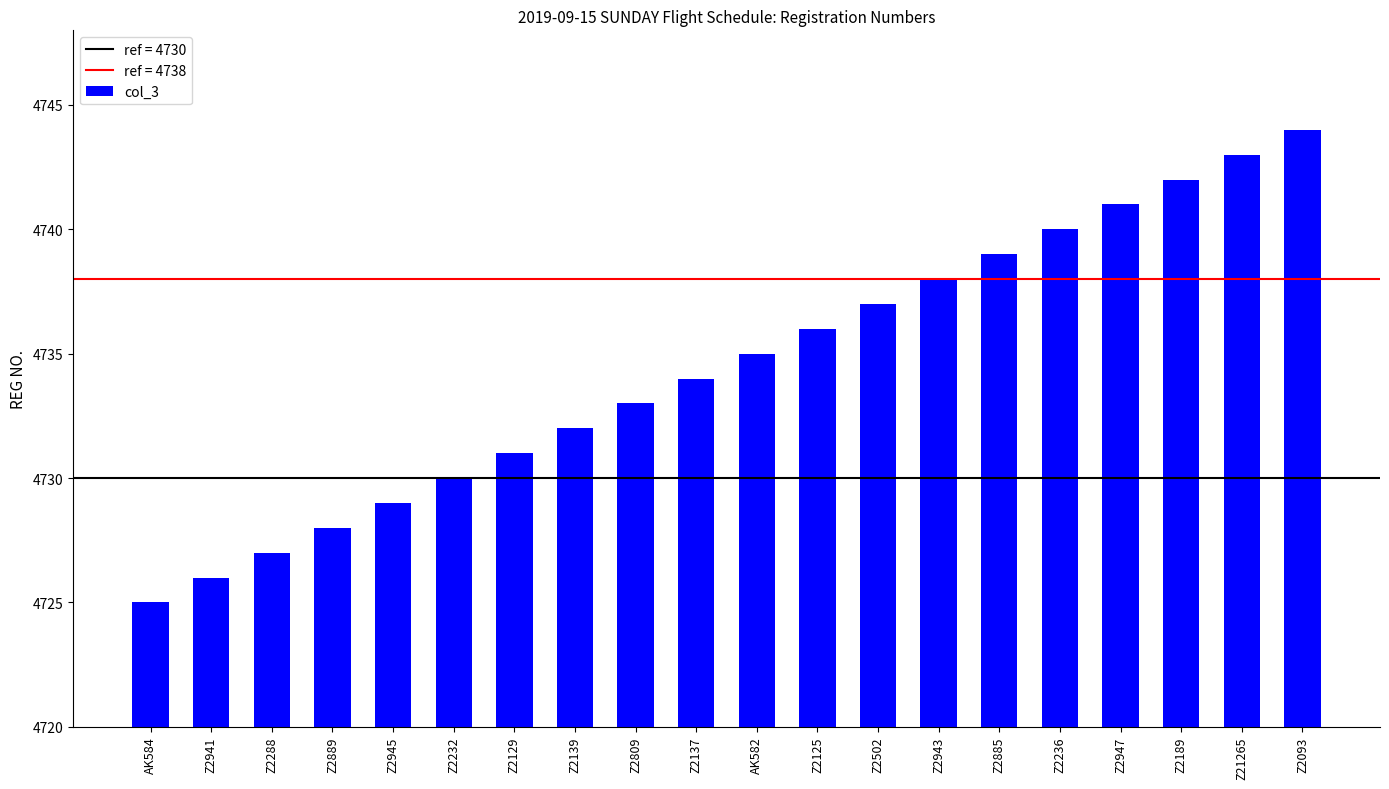

What is the ratio of the value at Z2943 to the value at AK582?

1.0